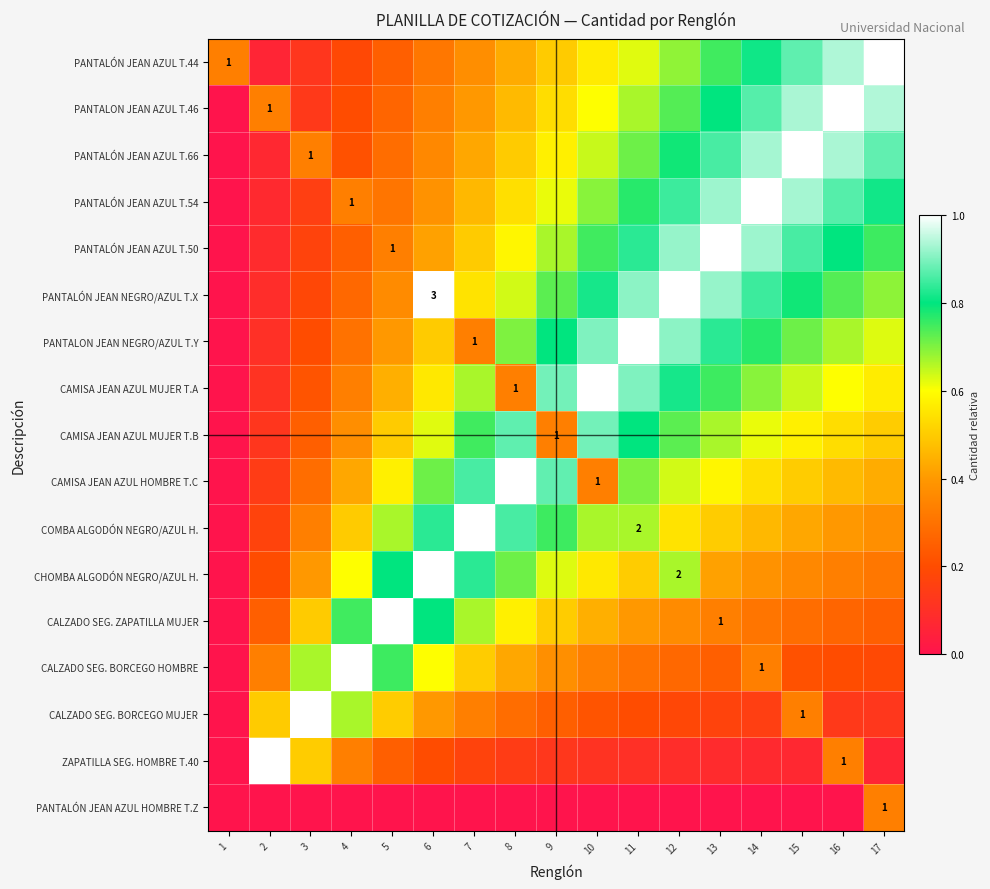

Which category has the highest value in the CALZADO SEG. BORCEGO MUJER series?

3